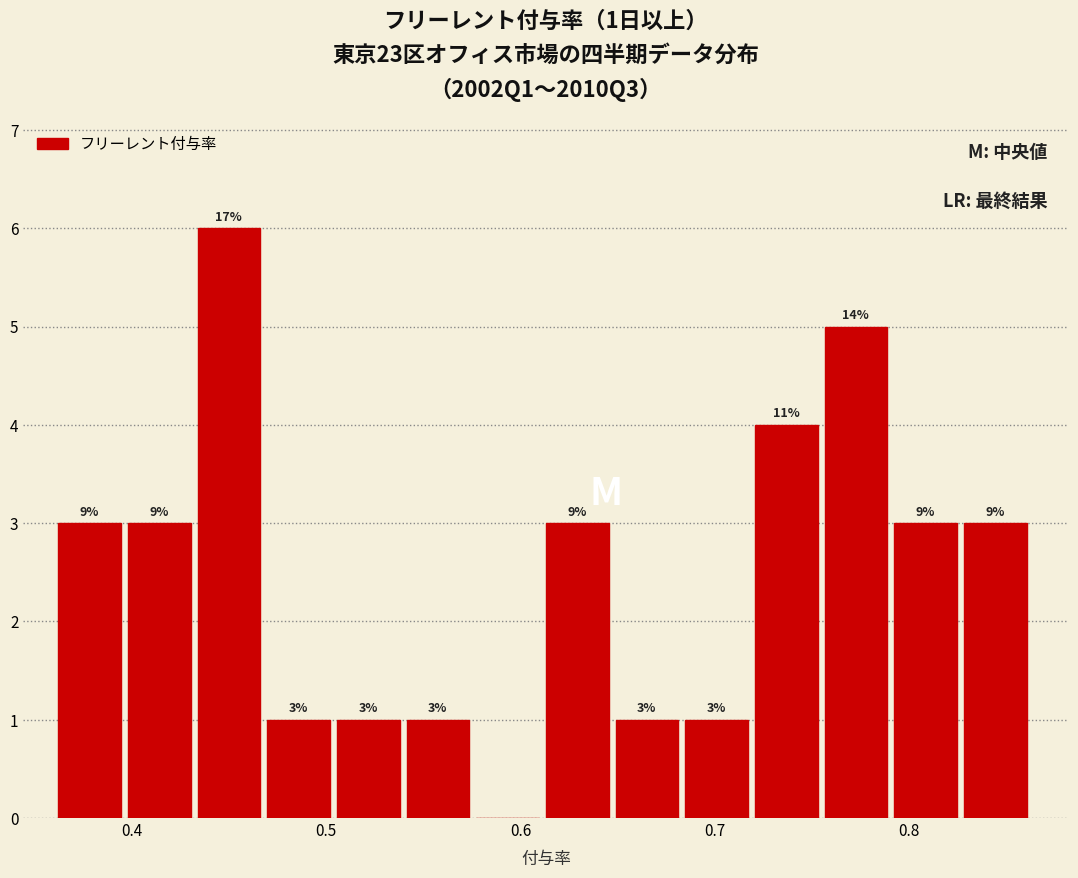

Around what value on the x-axis is the tallest bar? Give the approximate position of its centre, as read against the axis.

0.45